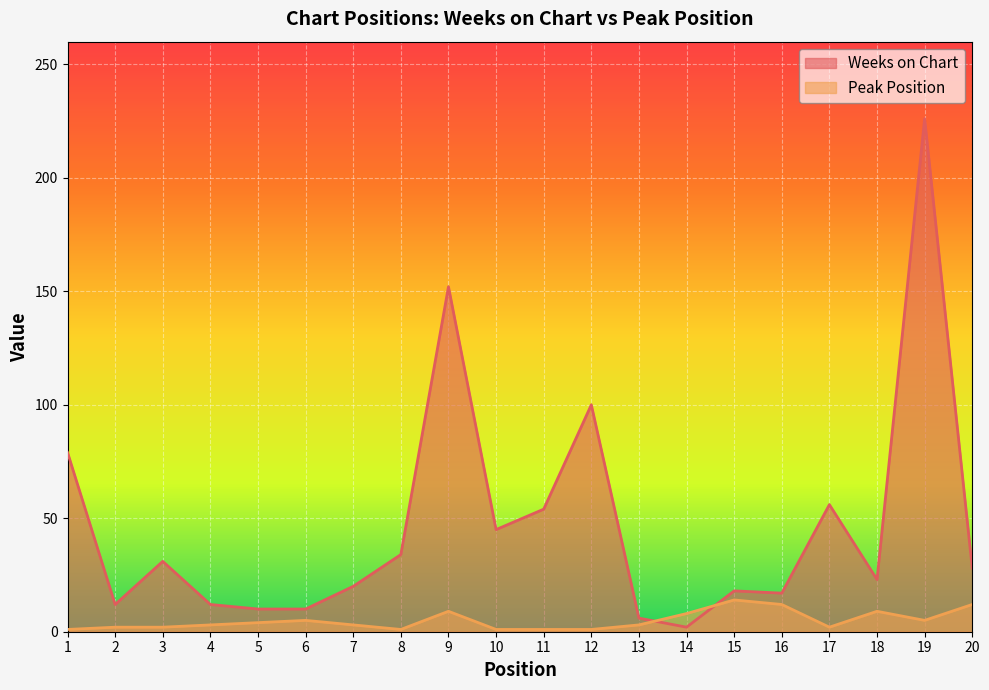

Which series changed the most between 16 and 18?

Weeks on Chart